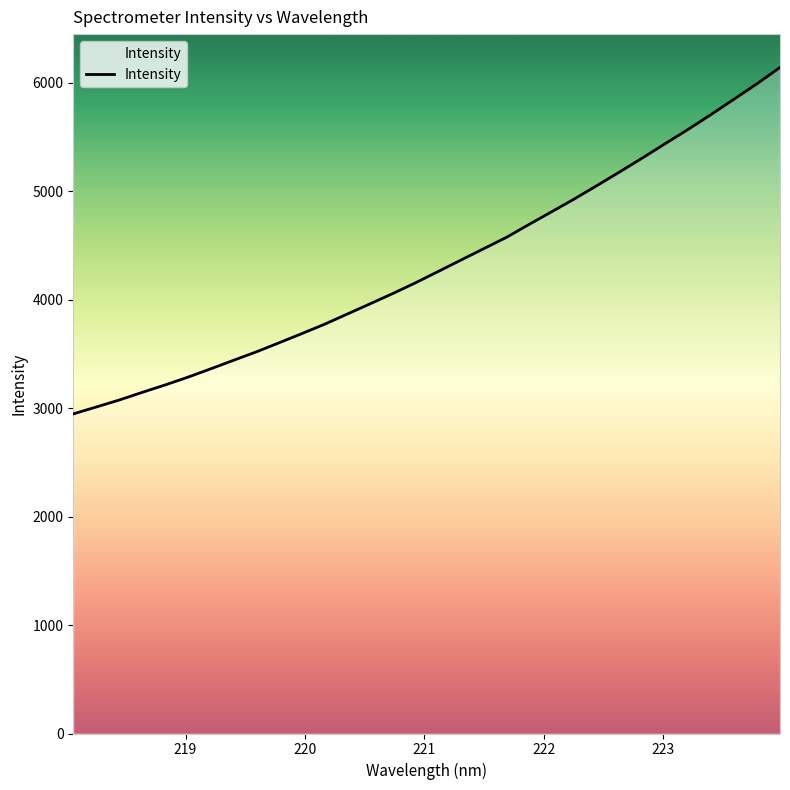

What is the minimum value shown in the chart?

2945.7